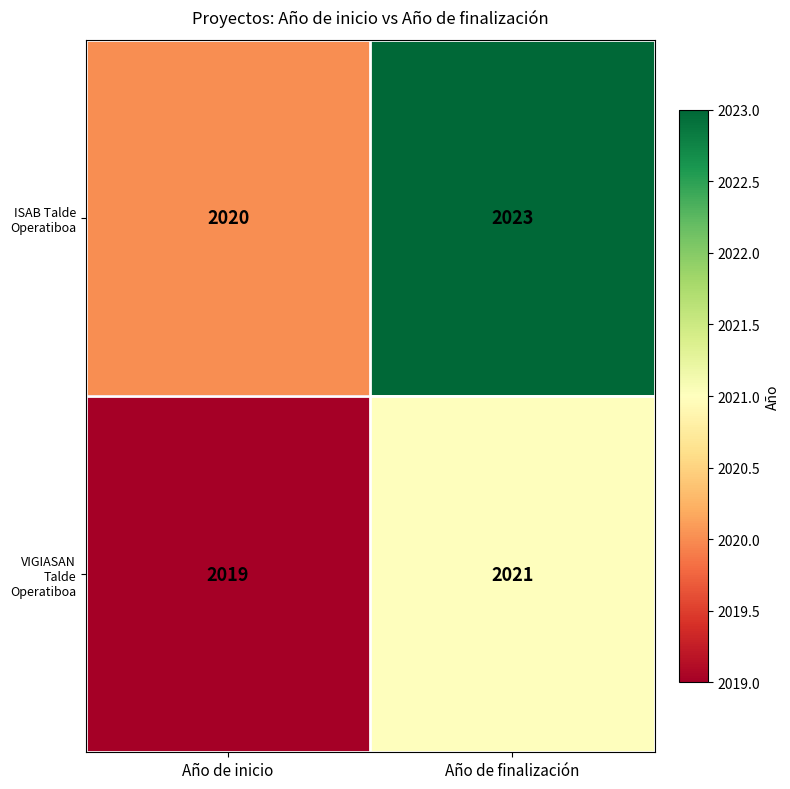

Between Año de inicio and Año de finalización, which series saw the biggest shift?

ISAB Talde Operatiboa